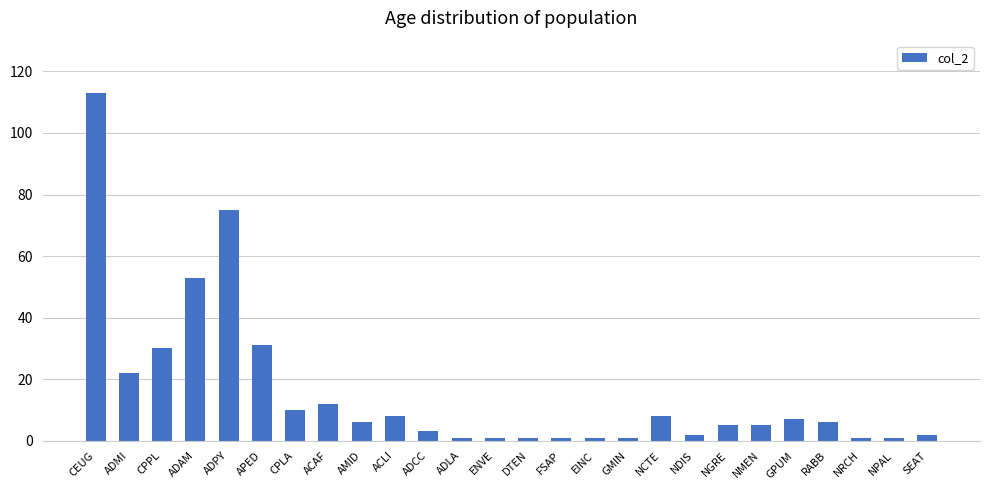

True or false: the data shows 14 at CPLA.

False